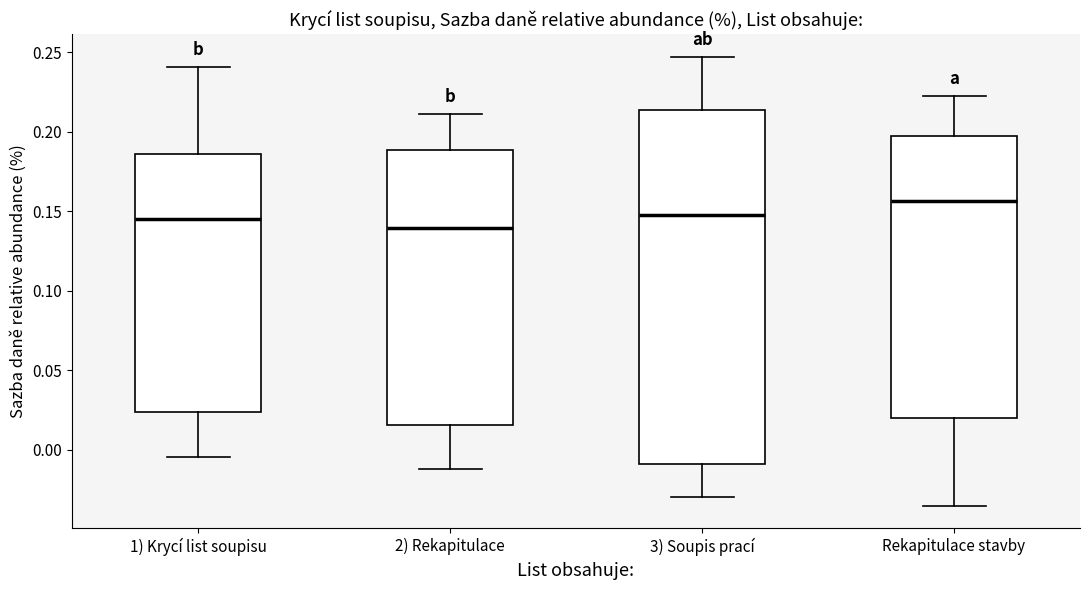

Which box's median line is the highest?

Rekapitulace stavby